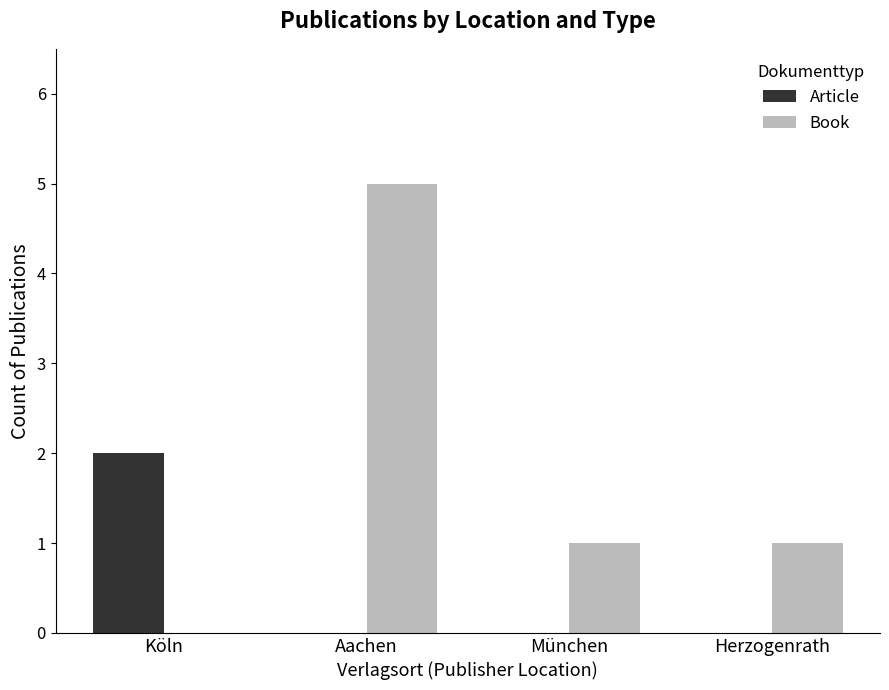

Is the value of Book at Aachen greater than the value of Article at Herzogenrath?

Yes